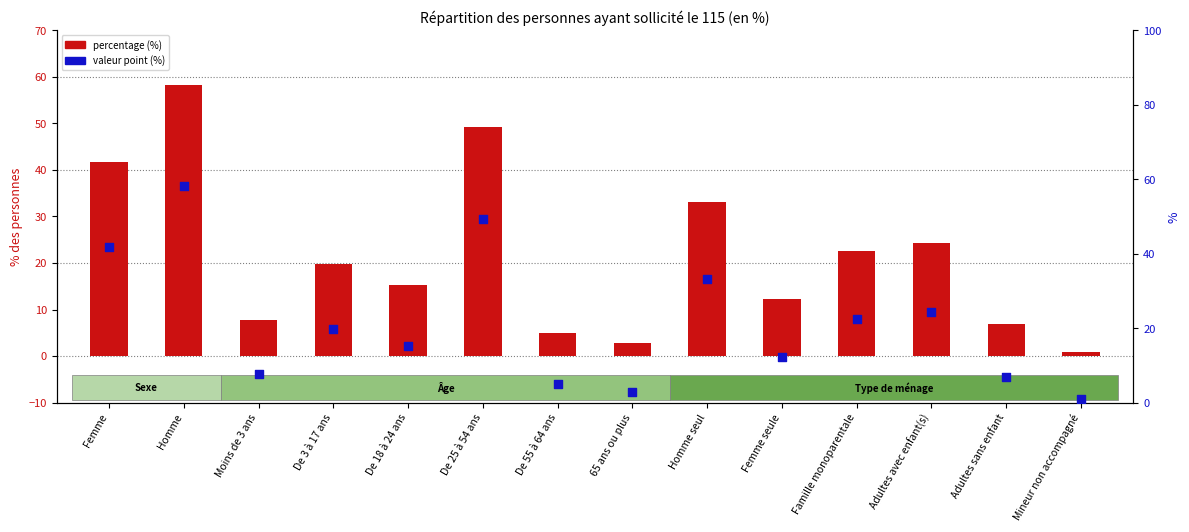

At how many categories does at least one series exceed 1?

13